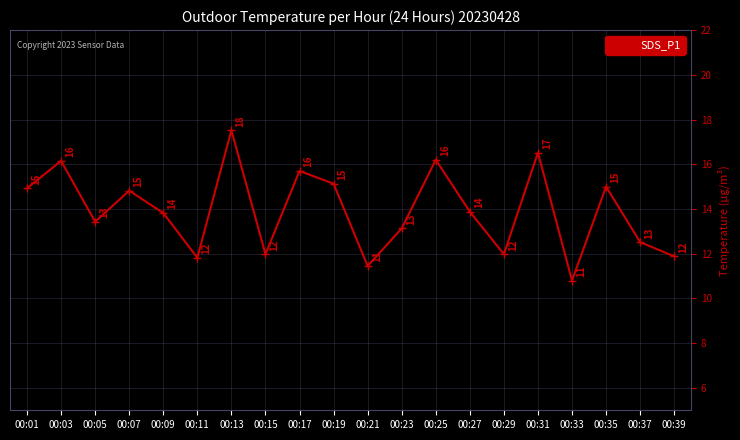

What is the approximate value at 00:23?

13.1